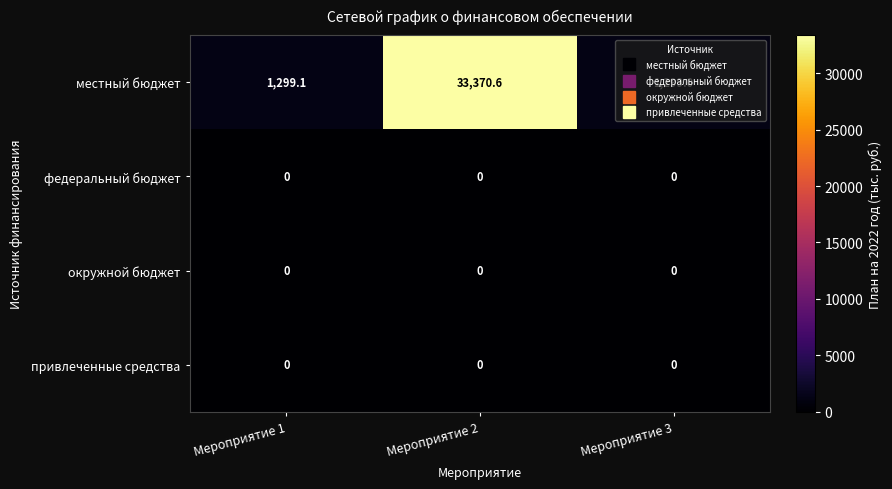

Is it true that федеральный бюджет equals 0.0 at Мероприятие 2?

True